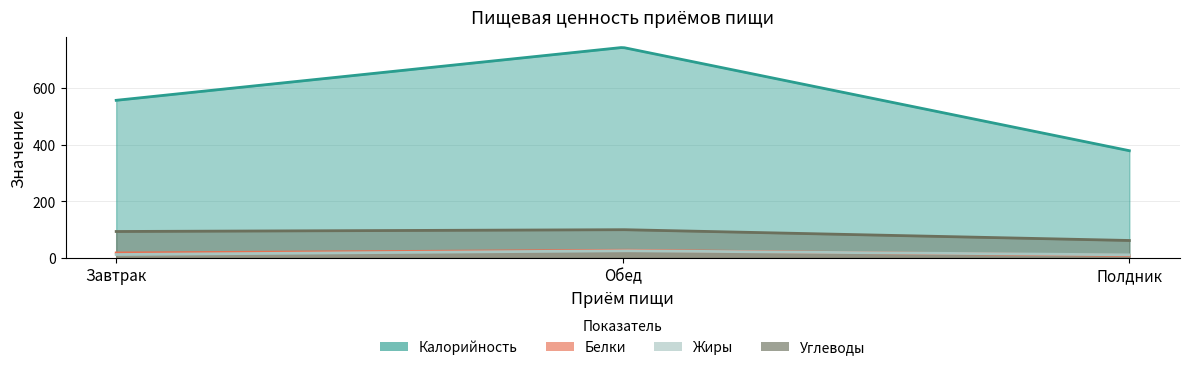

What is the approximate value of Белки at Полдник?

8.8